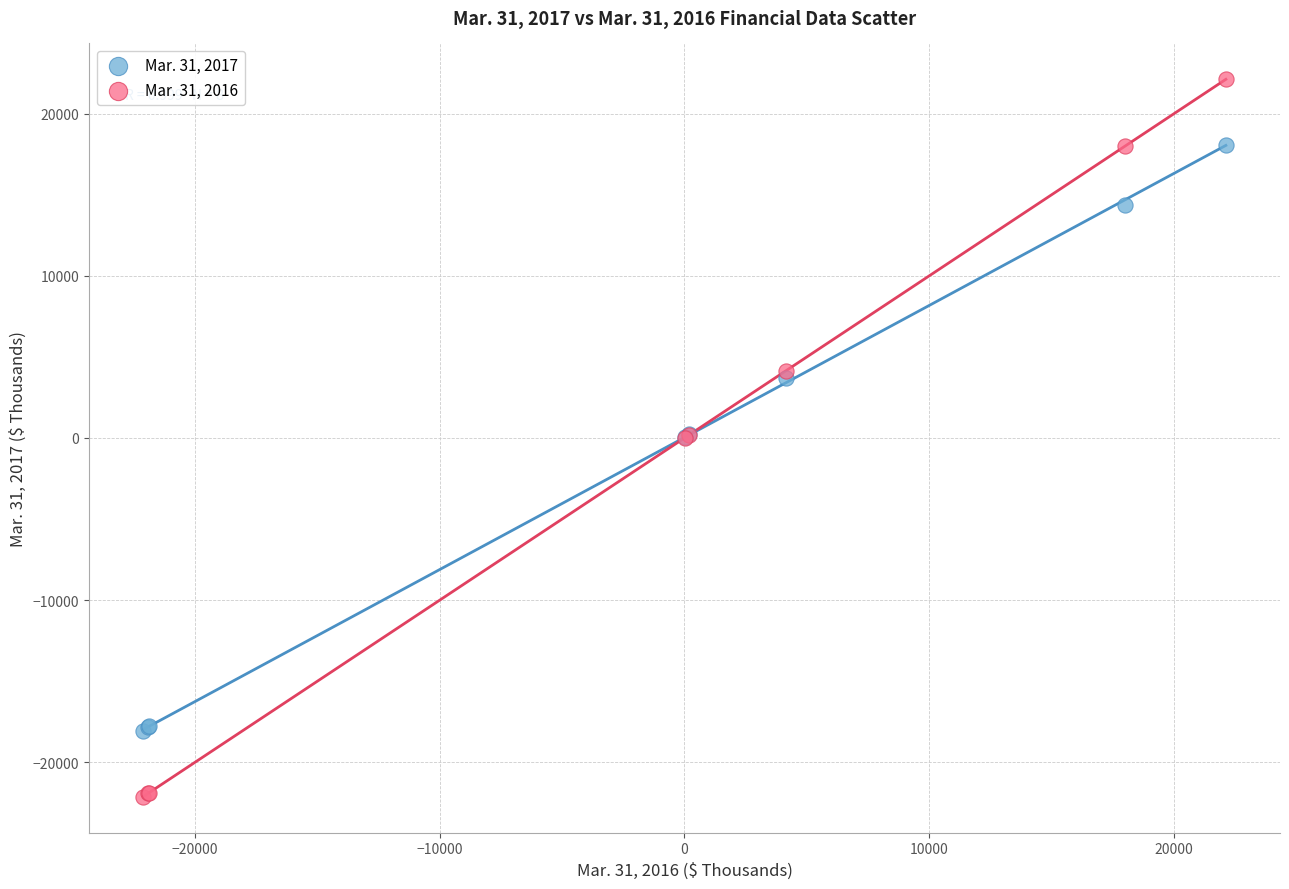

What are all the series names shown in the legend?

Mar. 31, 2017, Mar. 31, 2016